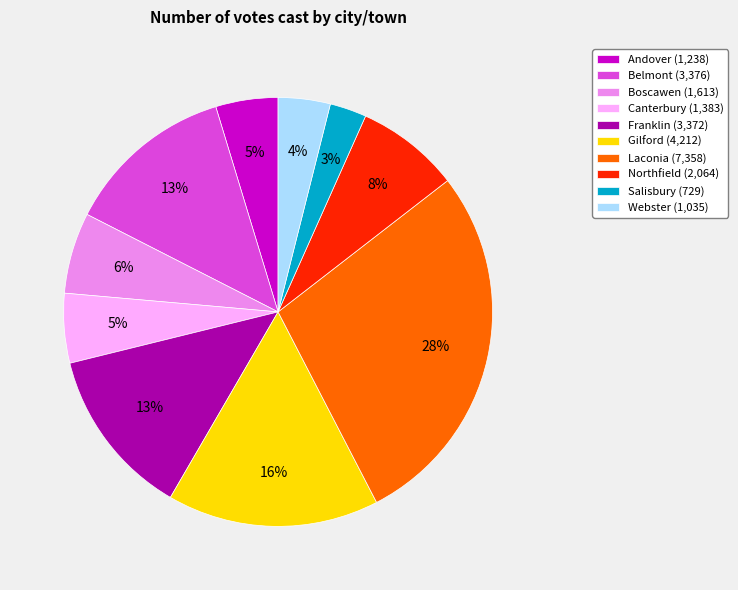

To the nearest percent, what is the difference between the largest and smallest slice percentages?

25%